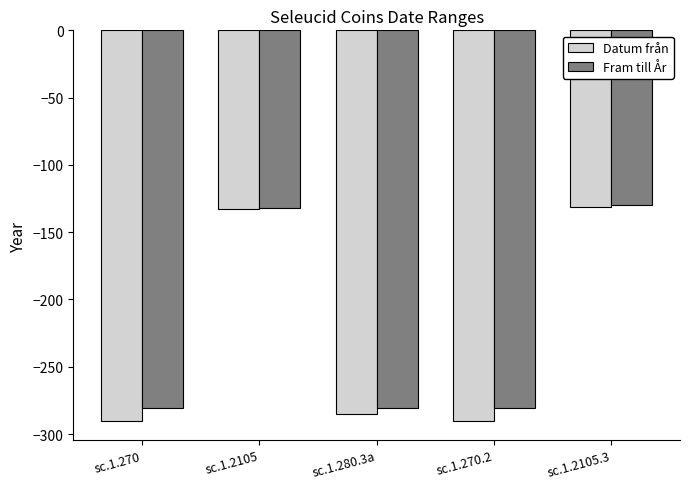

What value does the Fram till År series have at sc.1.2105.3, to the nearest 50?

-150